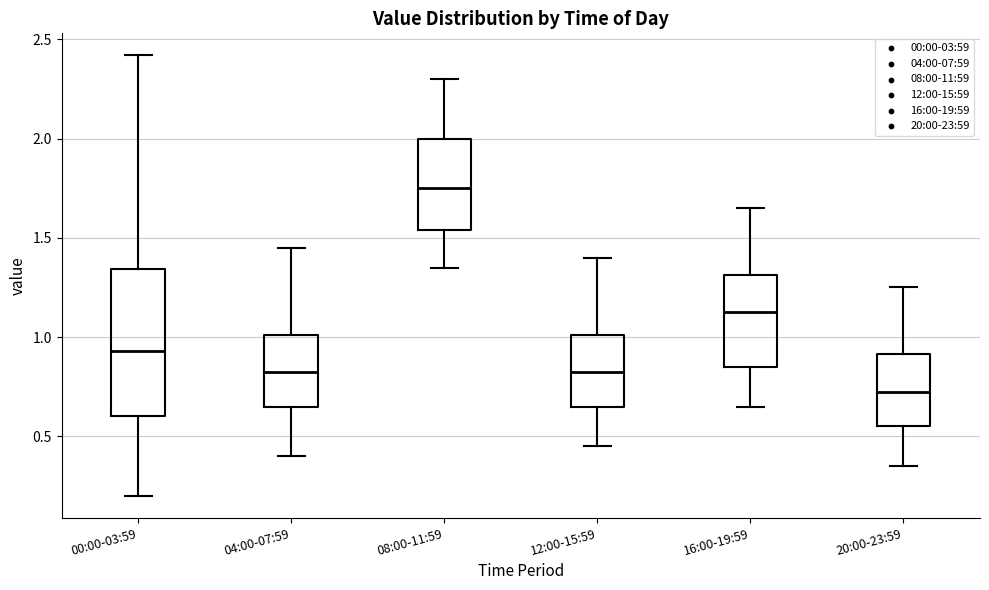

Which box's median line is the highest?

08:00-11:59